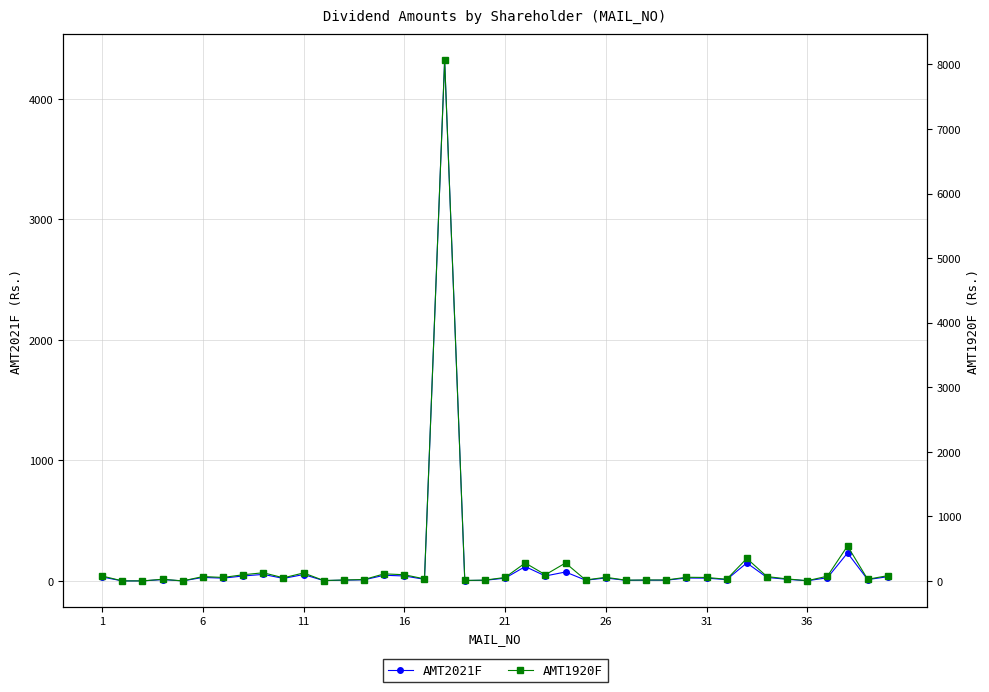

In AMT1920F, how many points are lower than both neighbors (excluding endpoints)?

12